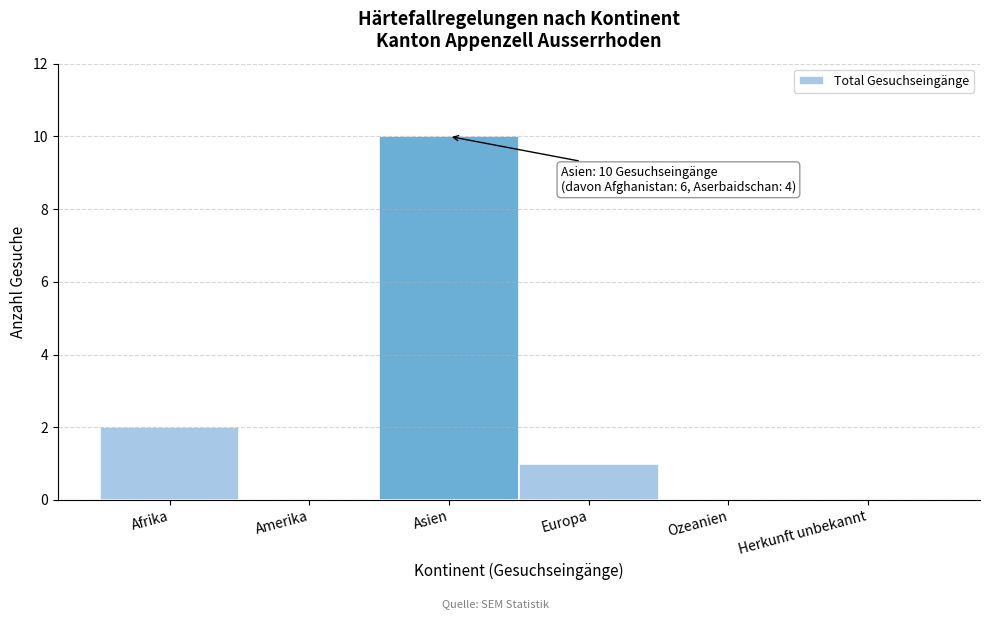

Reading left to right, list all the values displayed in this chart.

Afrika=2	Amerika=0	Asien=10	Europa=1	Ozeanien=0	Herkunft unbekannt=0